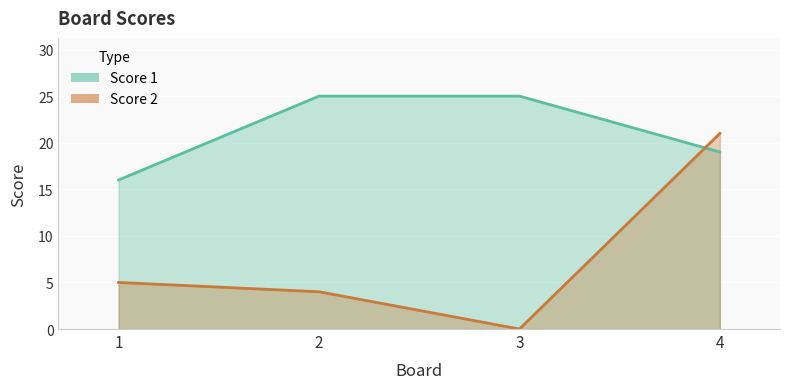

List the series in order of their overall mean, lowest first.

Score 2, Score 1